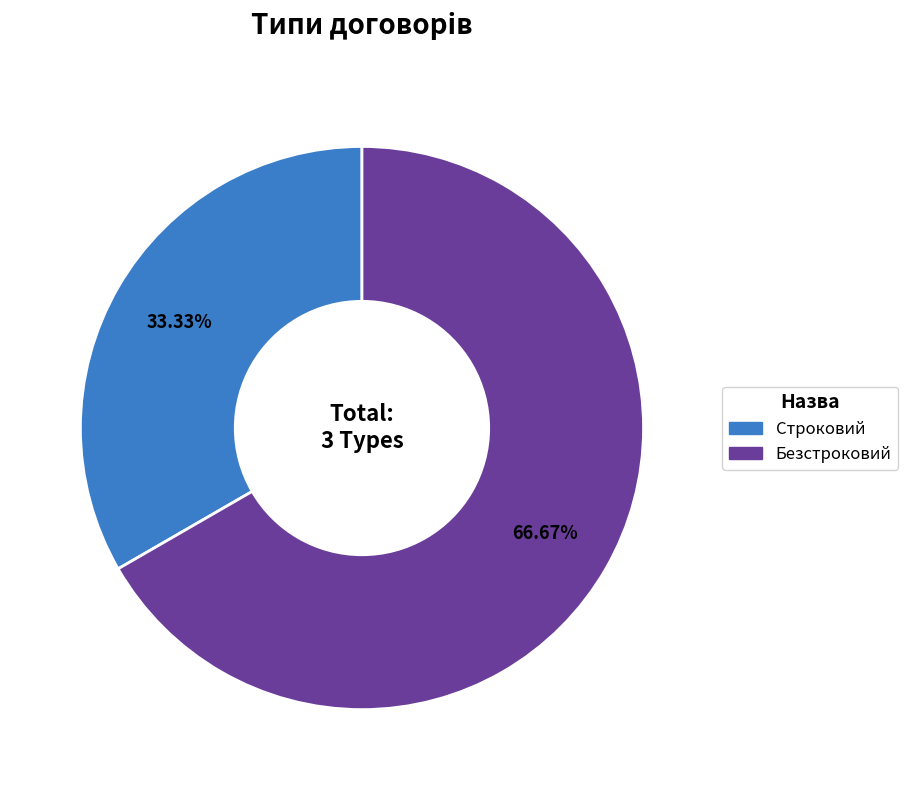

Does Безстроковий represent more than half of the total?

Yes